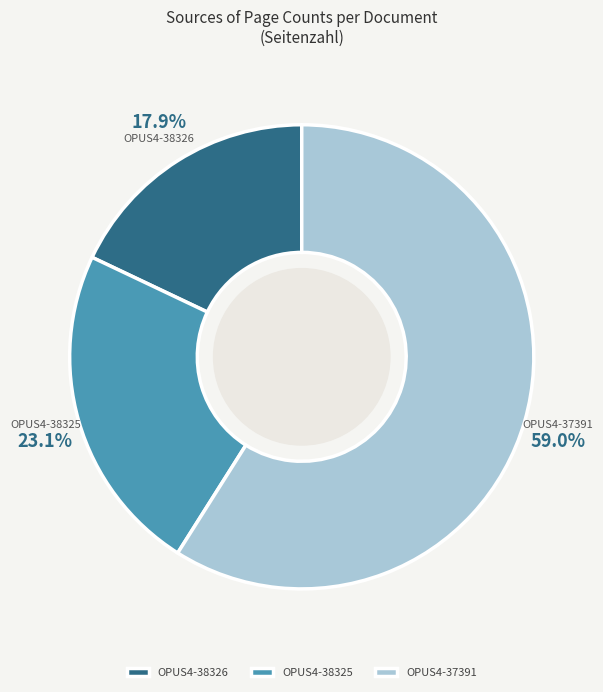

What is the total percentage of OPUS4-38325 and OPUS4-38326?

41.0%